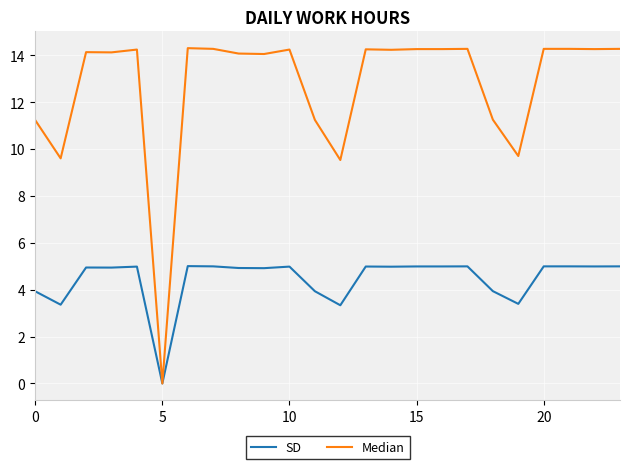

Rank the series by their average value, from highest to lowest.

Median, SD